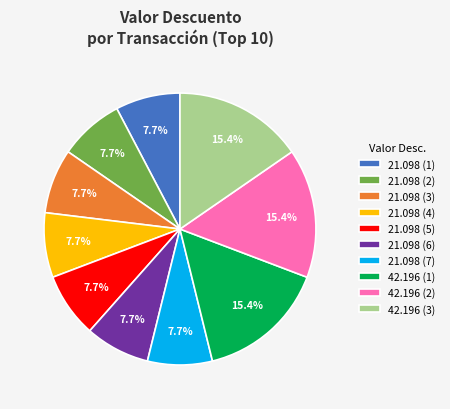

Does 21.098 (2) account for over 50% of the chart?

No